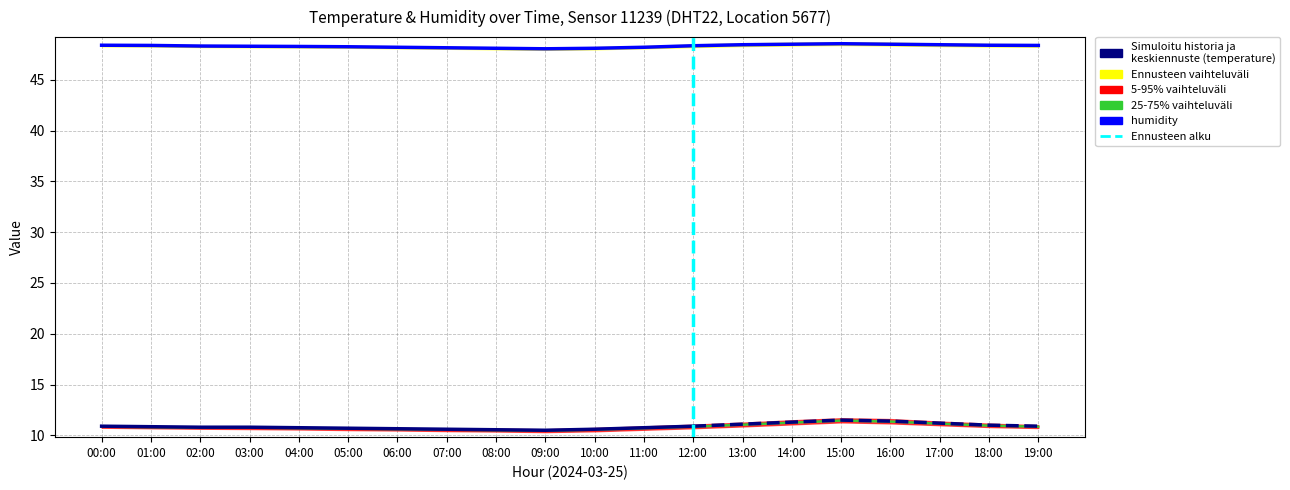

True or false: temperature and humidity cross at least once.

False